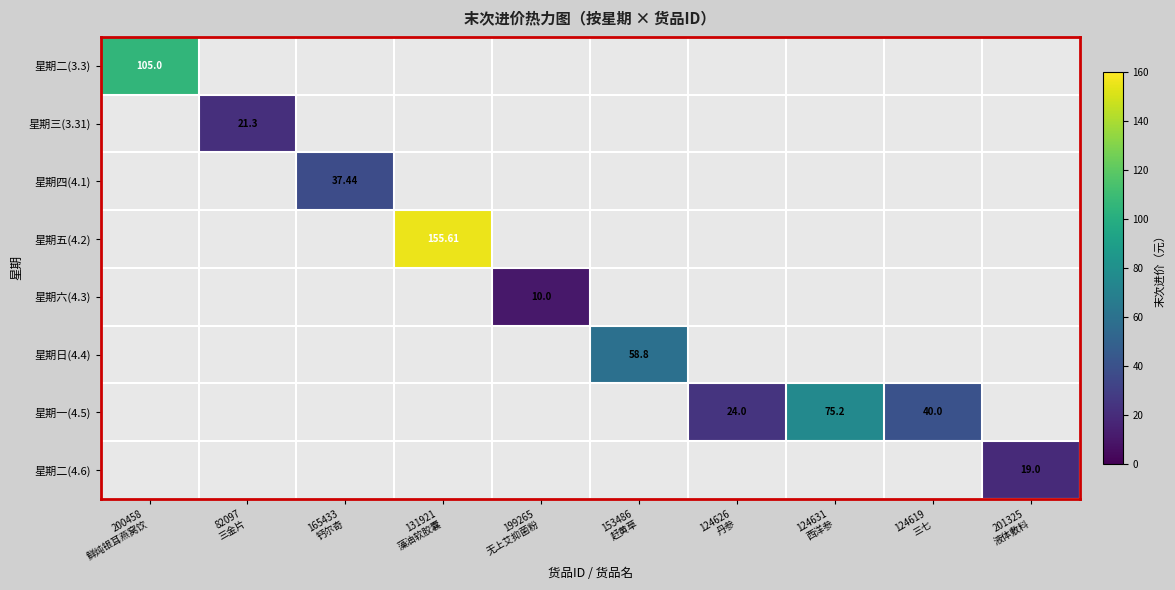

What is the maximum value shown in the chart?

155.6